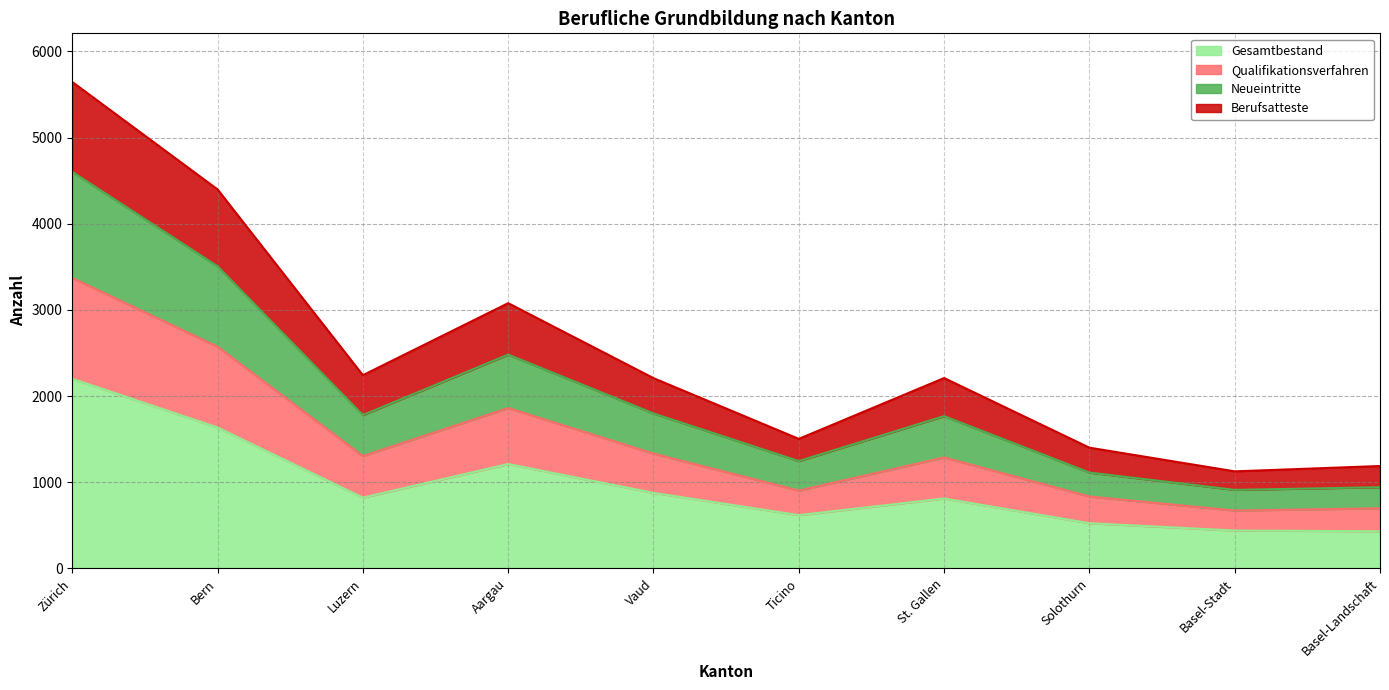

What is the highest value of the Gesamtbestand series?

2200